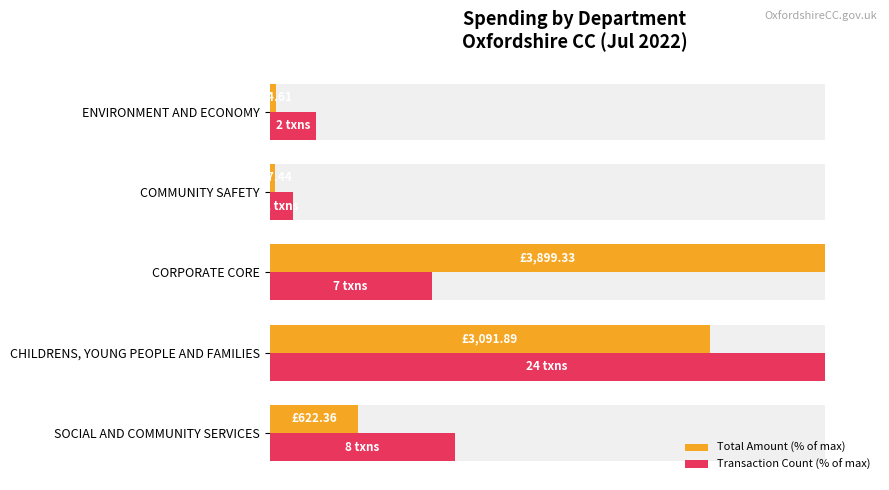

Reading left to right, transcribe all the data shown in this chart.

Total Amount (% of max): 16.0	79.3	100.0	1.0	1.1
Transaction Count (% of max): 33.3	100.0	29.2	4.2	8.3